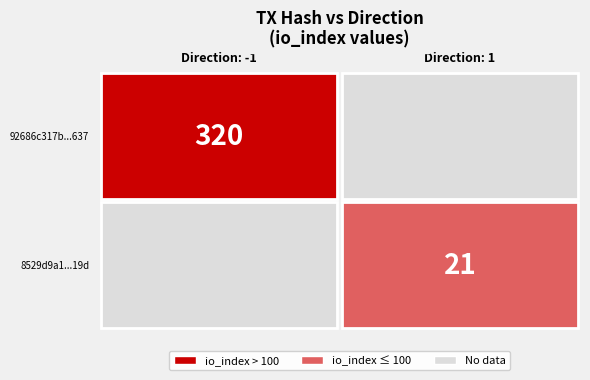

Reading right to left, transcribe all the data shown in this chart.

92686c317b83a713209d3d43e15cf24c1f56637: io_index=320	direction=-1
8529d9a1d3fe83808adce499e5b5d45ae82619d: io_index=21	direction=1